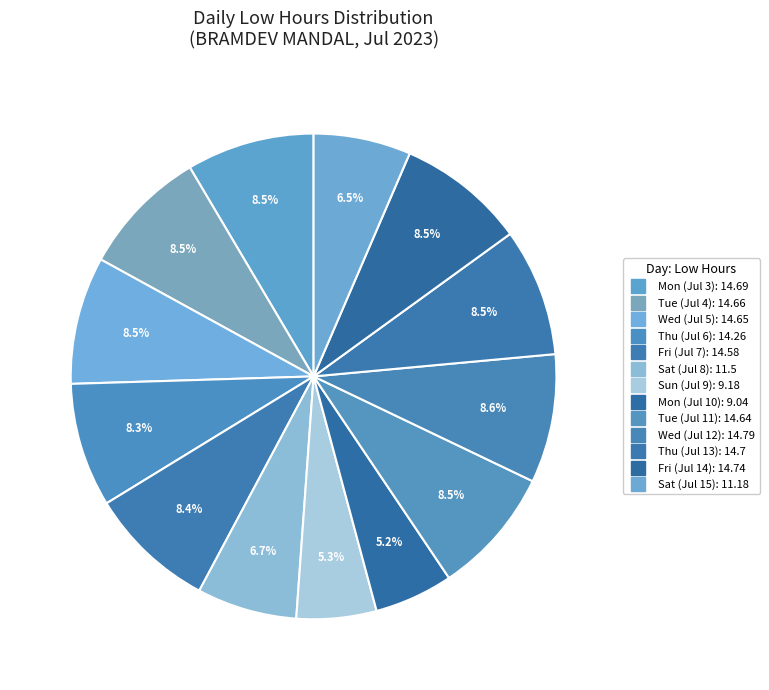

How much of the chart is everything except Fri (Jul 7)?

91.6%